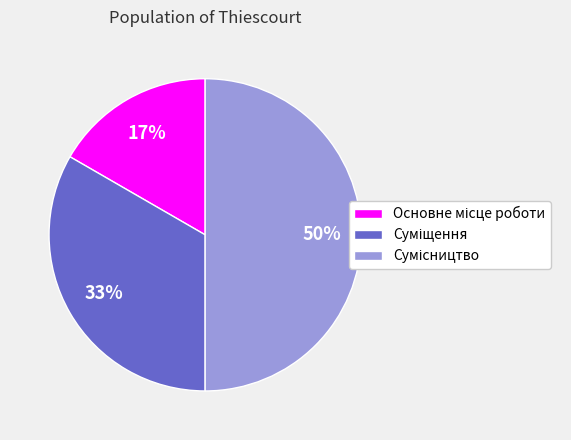

To the nearest percent, what is the average slice percentage?

33%